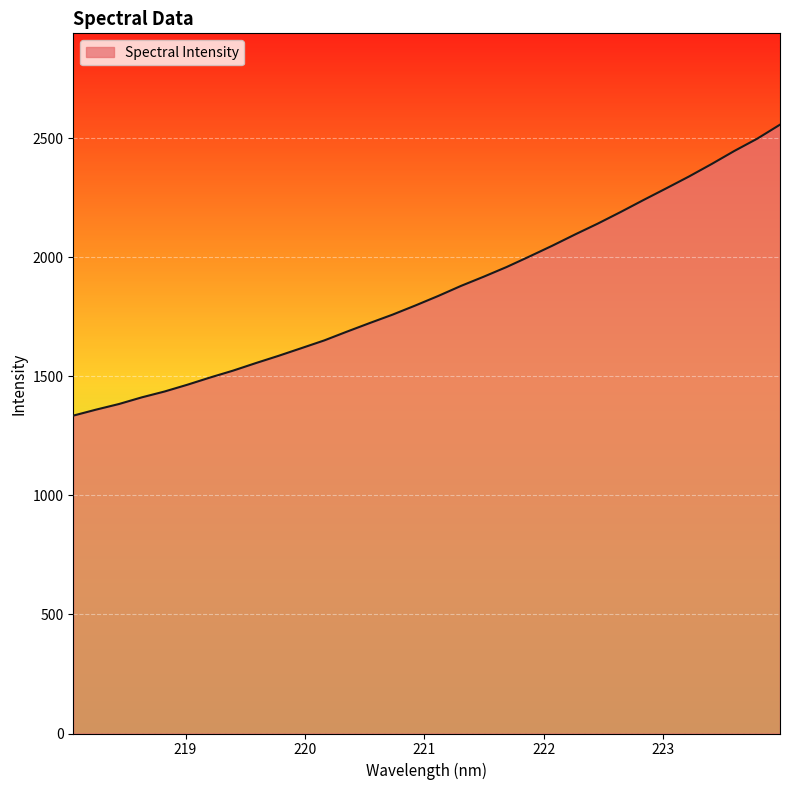

What is the smallest value displayed?

1334.9